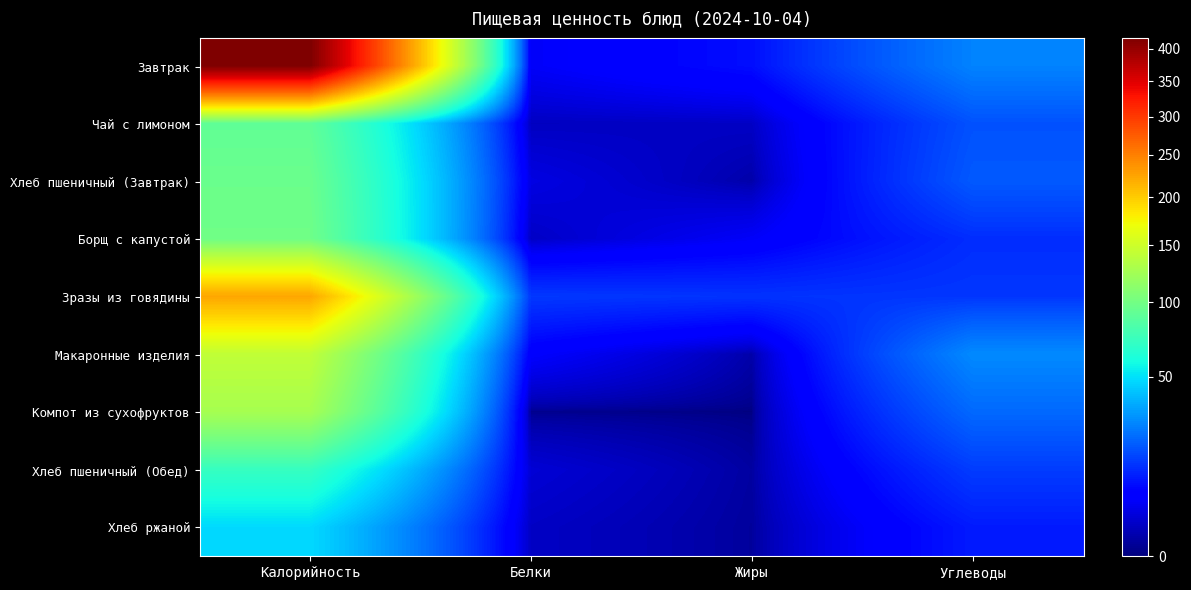

Reading right to left, what are all the values shown in this chart?

Завтрак: Углеводы=27.0	Жиры=8.0	Белки=4.8	Калорийность=416.9
Чай с лимоном: Углеводы=17.7	Жиры=1.6	Белки=1.4	Калорийность=91.0
Хлеб пшеничный (Завтрак): Углеводы=19.0	Жиры=0.6	Белки=3.2	Калорийность=96.0
Борщ с капустой: Углеводы=12.0	Жиры=4.8	Белки=1.6	Калорийность=98.2
Зразы из говядины: Углеводы=13.4	Жиры=12.8	Белки=13.6	Калорийность=223.8
Макаронные изделия: Углеводы=28.5	Жиры=0.6	Белки=5.4	Калорийность=141.9
Компот из сухофруктов: Углеводы=21.8	Жиры=0.0	Белки=0.1	Калорийность=127.2
Хлеб пшеничный (Обед): Углеводы=14.2	Жиры=0.4	Белки=2.4	Калорийность=72.0
Хлеб ржаной: Углеводы=9.5	Жиры=0.3	Белки=1.6	Калорийность=48.0